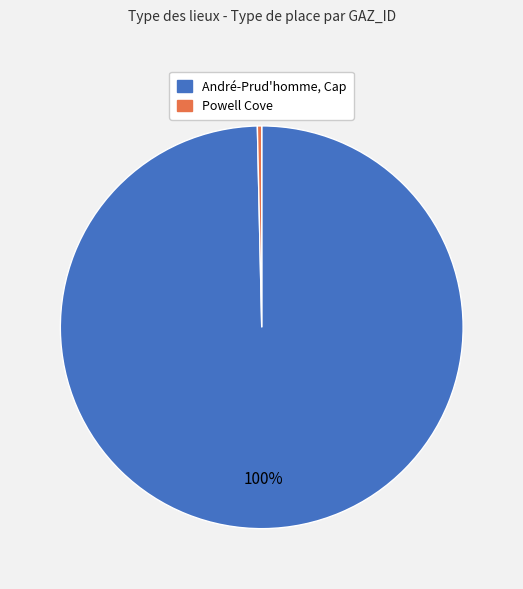

To the nearest percent, what is the combined percentage of André-Prud'homme, Cap and Powell Cove?

100%